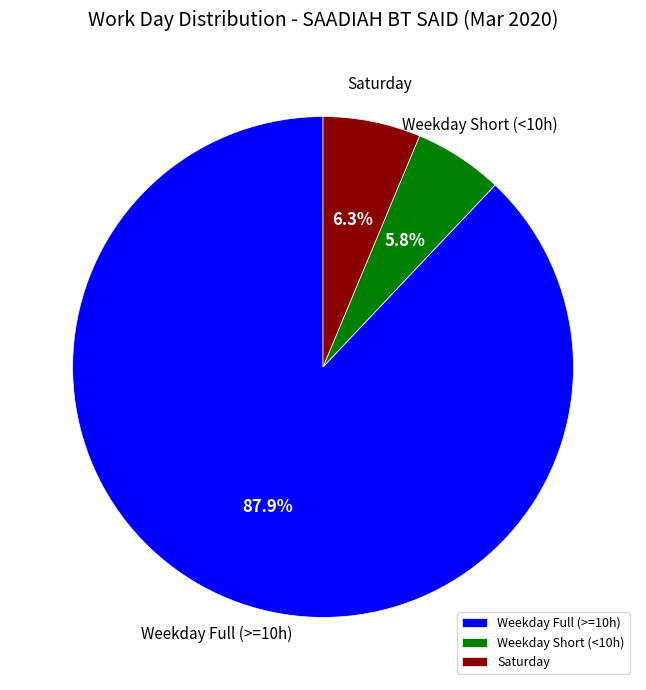

Does any single category account for the majority?

Yes